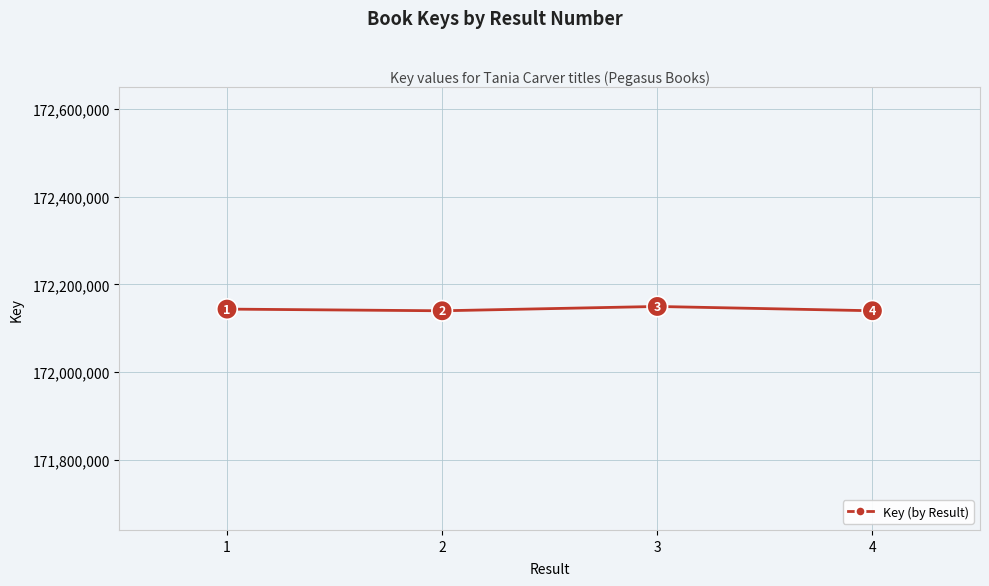

What is the difference between the values at 2 and 3?

9858